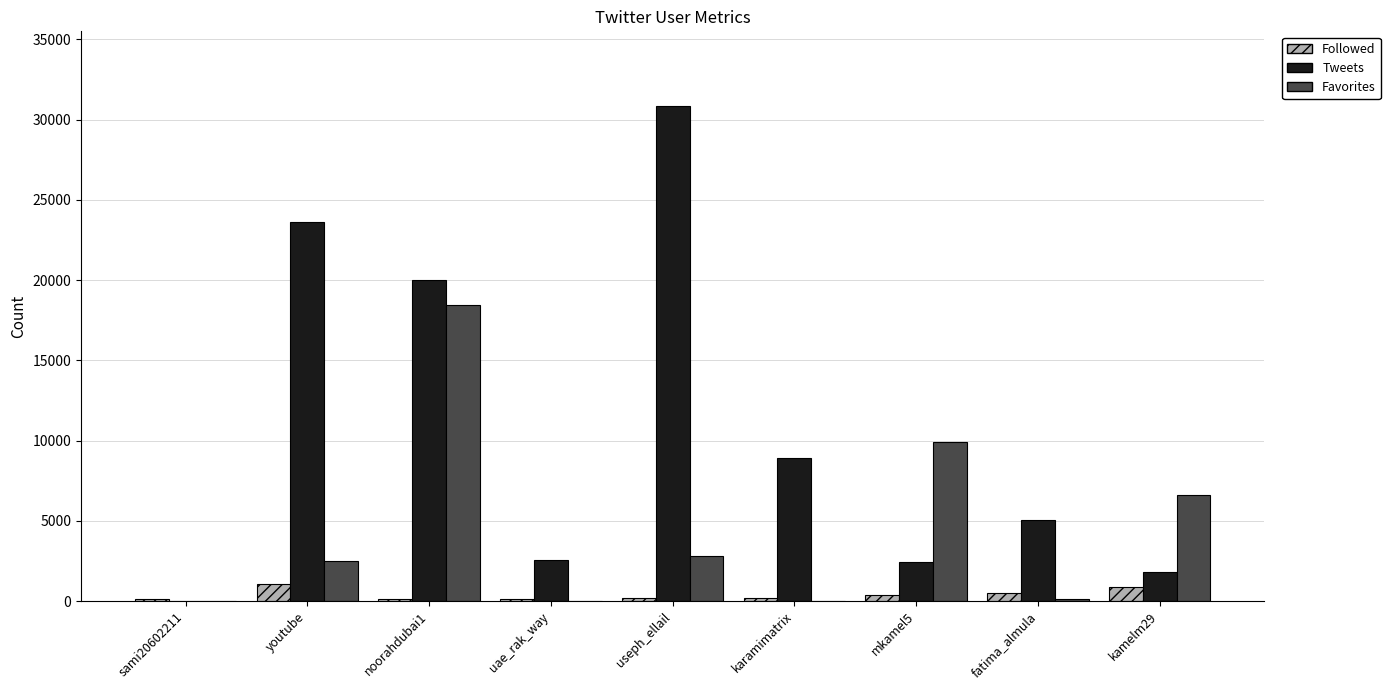

Which series has the largest range (max minus min)?

Tweets